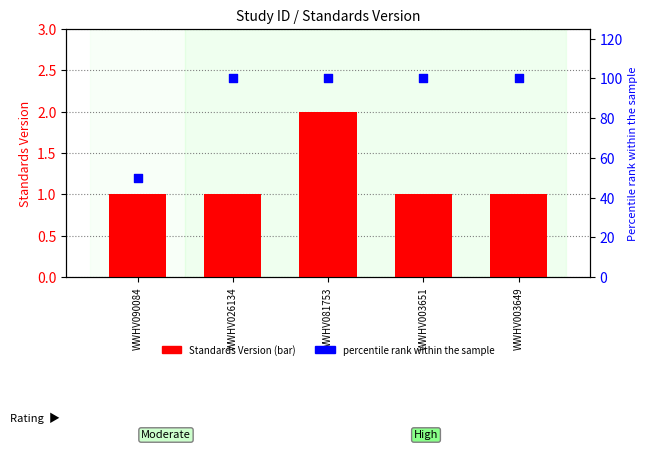

Which series reaches the maximum Y coordinate?

Percentile rank (rating)